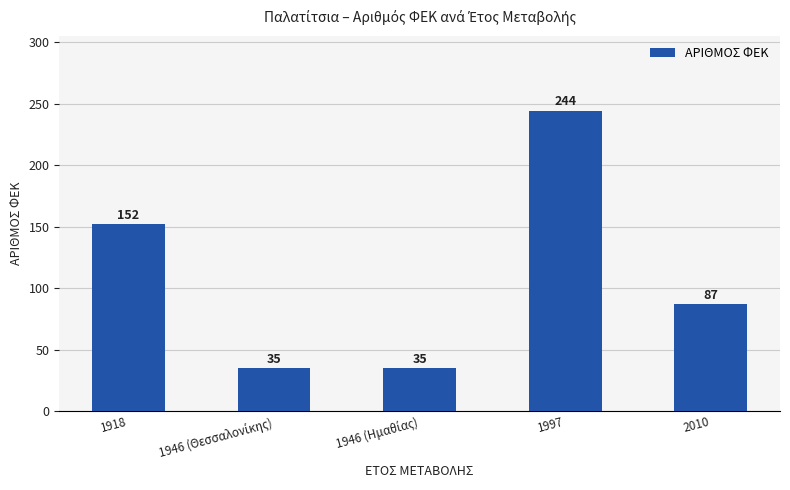

What position from the left is 2010?

5